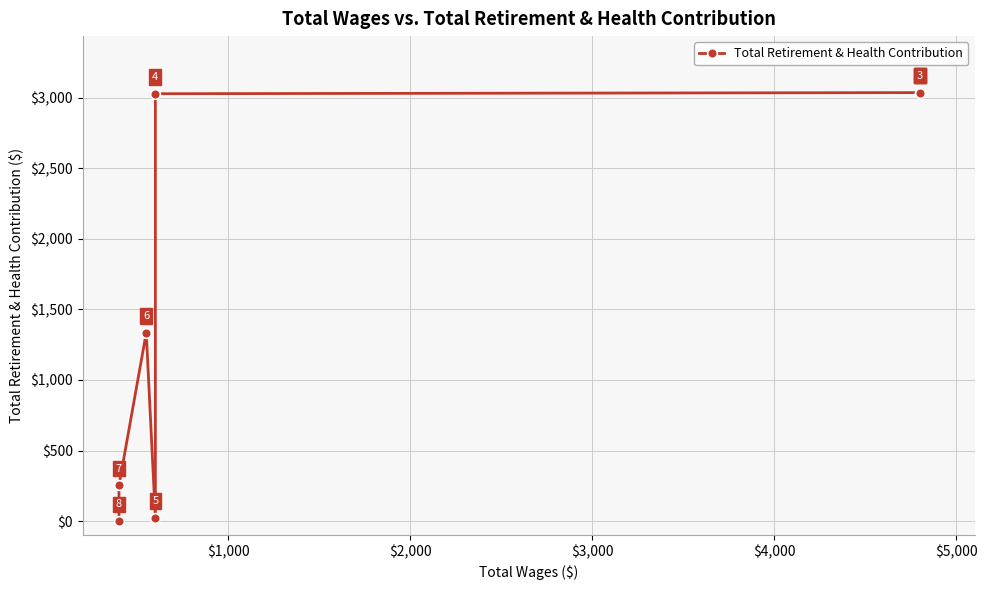

How many points are lower than both their immediate neighbors (excluding endpoints)?

1